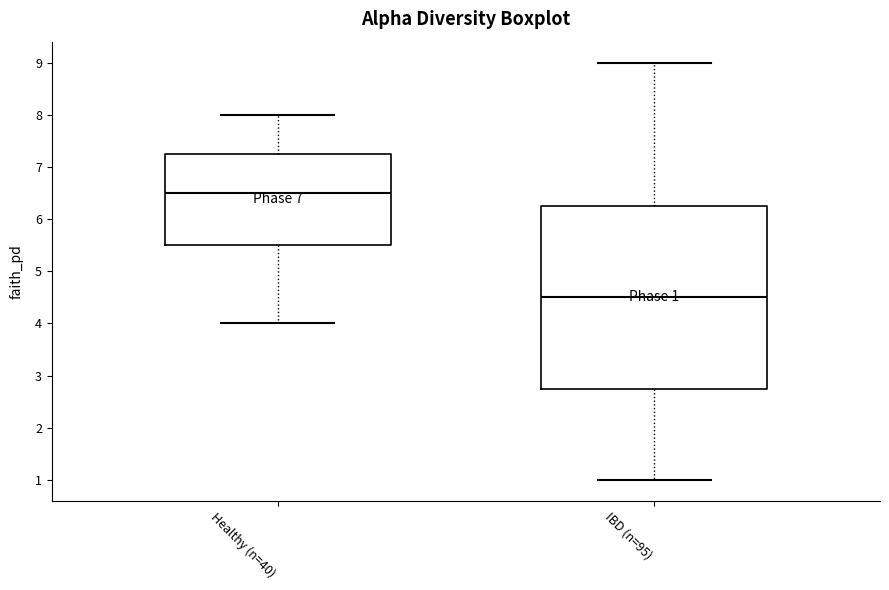

Which box is the tallest, from its lower edge to its upper edge?

IBD (n=95)